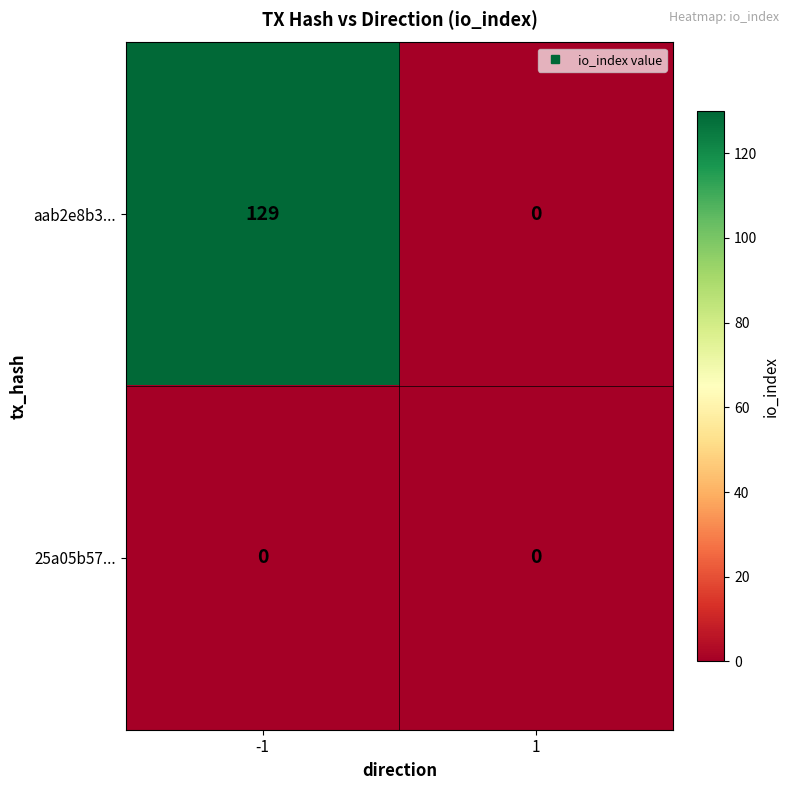

Rank the series by their average value, from lowest to highest.

25a05b57..., aab2e8b3...